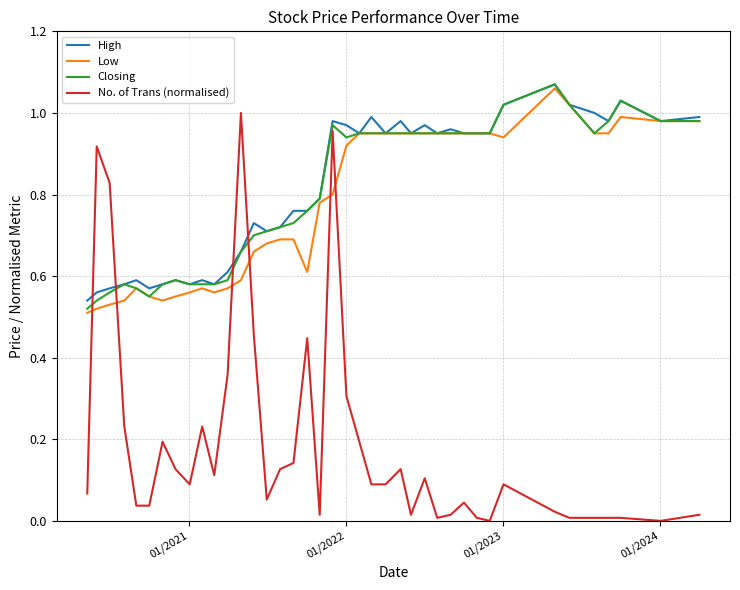

Which series has the largest range (max minus min)?

No. of Trans (normalised)